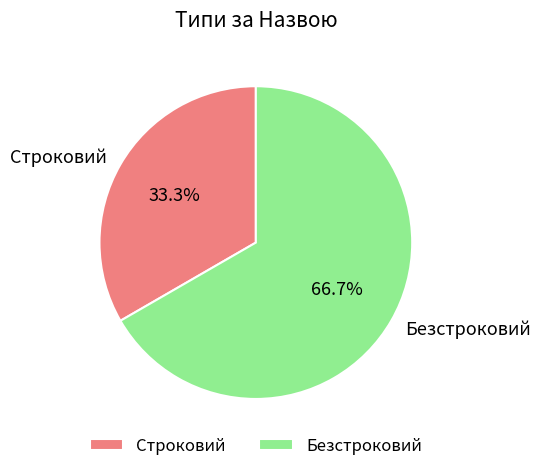

The Безстроковий slice represents 67% of the pie. True or false?

True